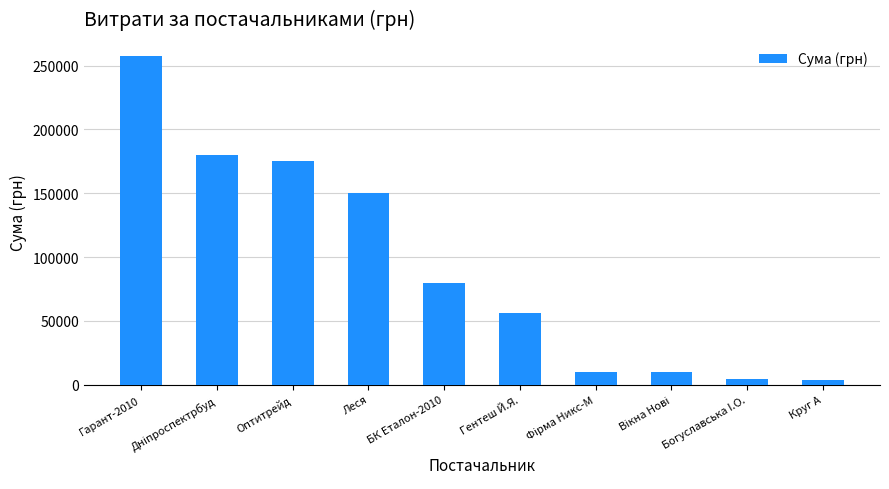

What is the maximum value shown in the chart?

257856.4